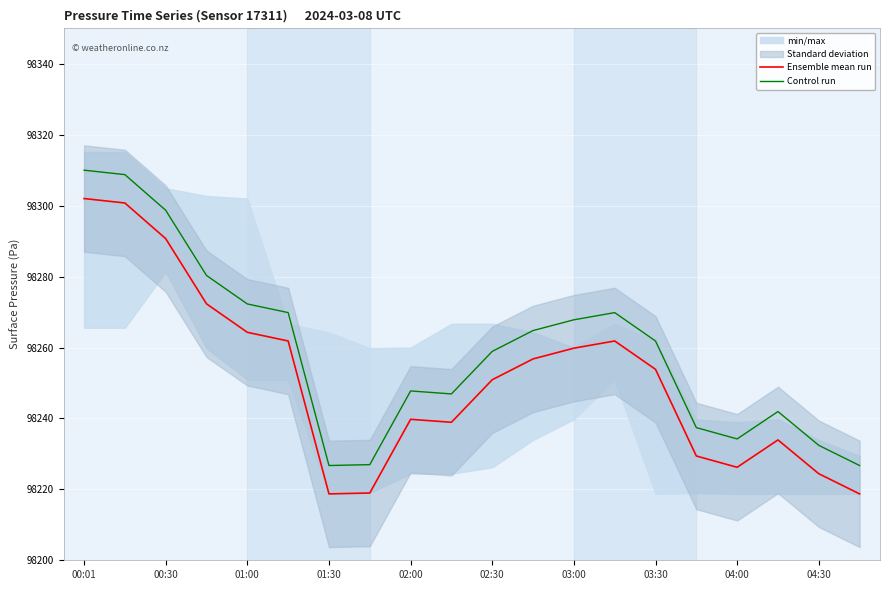

True or false: Control run has more than 1 interior local peaks.

True